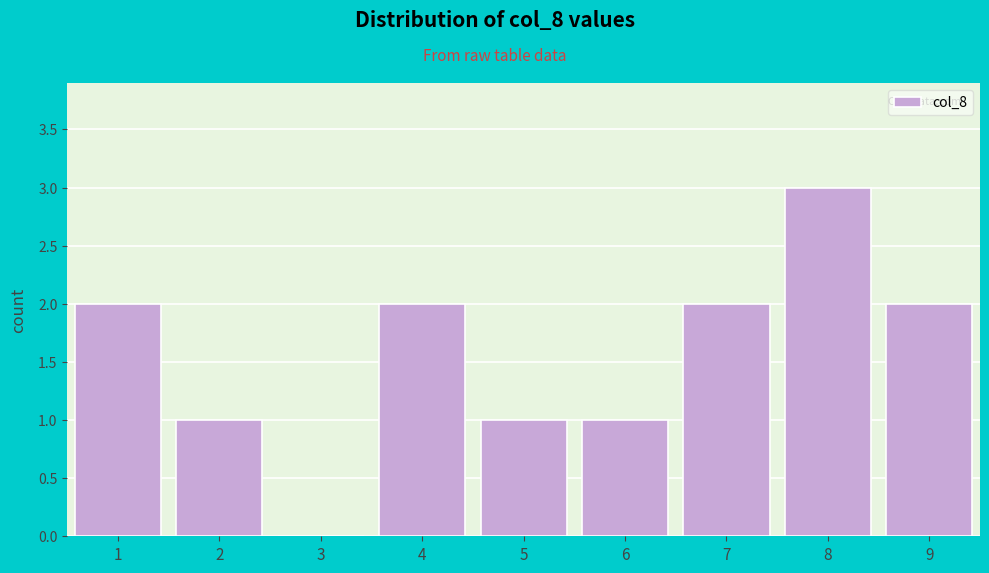

Reading left to right, transcribe this chart: for each bar, give the range it covers on the x-axis and its height. The values are not printed on the chart, so give them approximately, as read against the axis.

0.5 to 1.5: 2
1.5 to 2.5: 1
2.5 to 3.5: 0
3.5 to 4.5: 2
4.5 to 5.5: 1
5.5 to 6.5: 1
6.5 to 7.5: 2
7.5 to 8.5: 3
8.5 to 9.5: 2